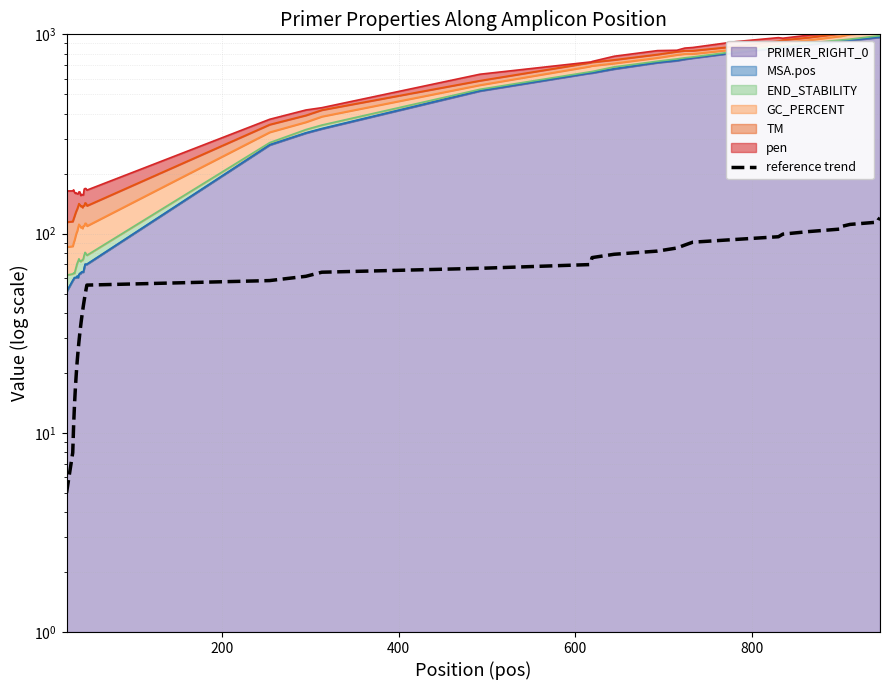

What is the minimum value shown in the chart?

5.0